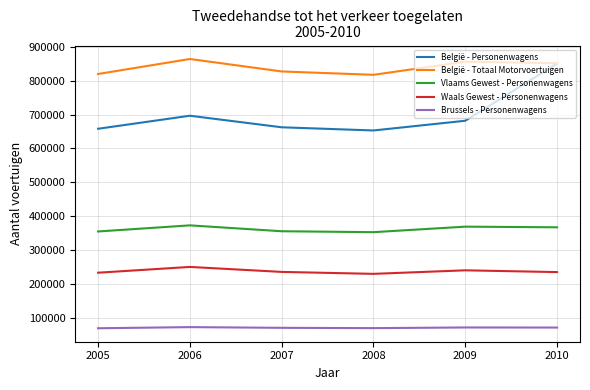

True or false: Waals Gewest - Personenwagens has more than 0 points higher than both neighbors.

True